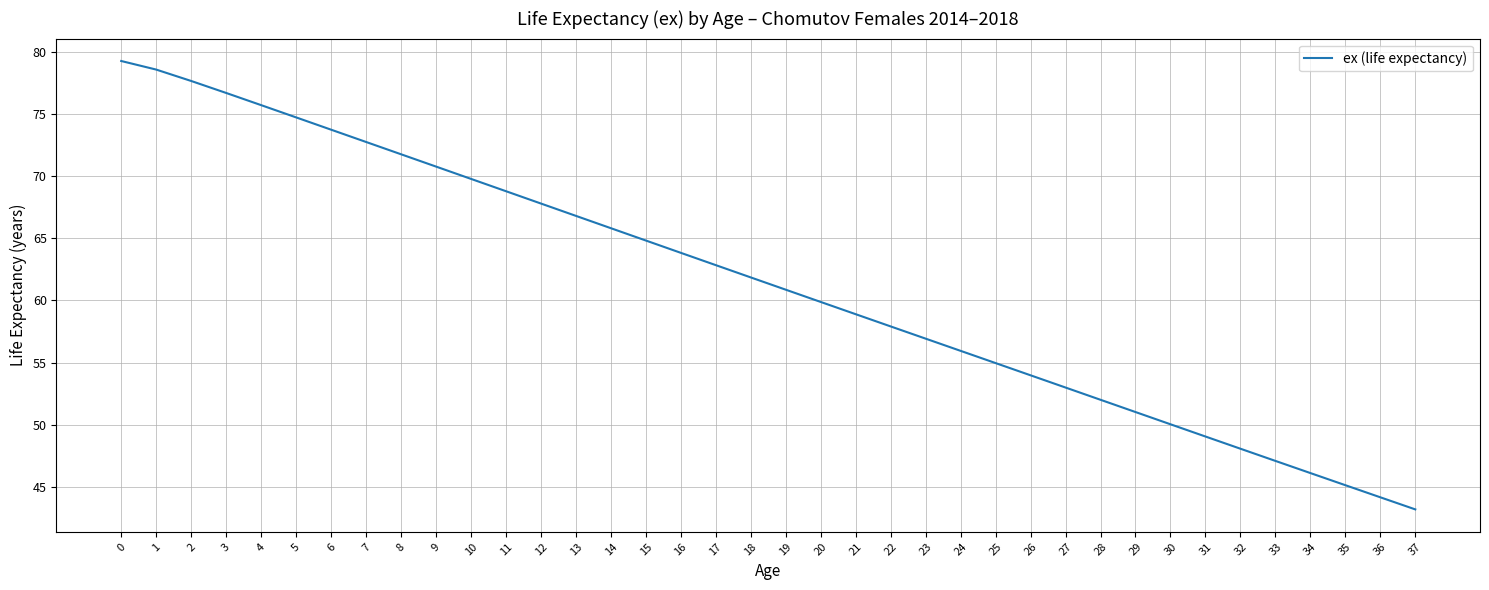

What is the average value?

61.4